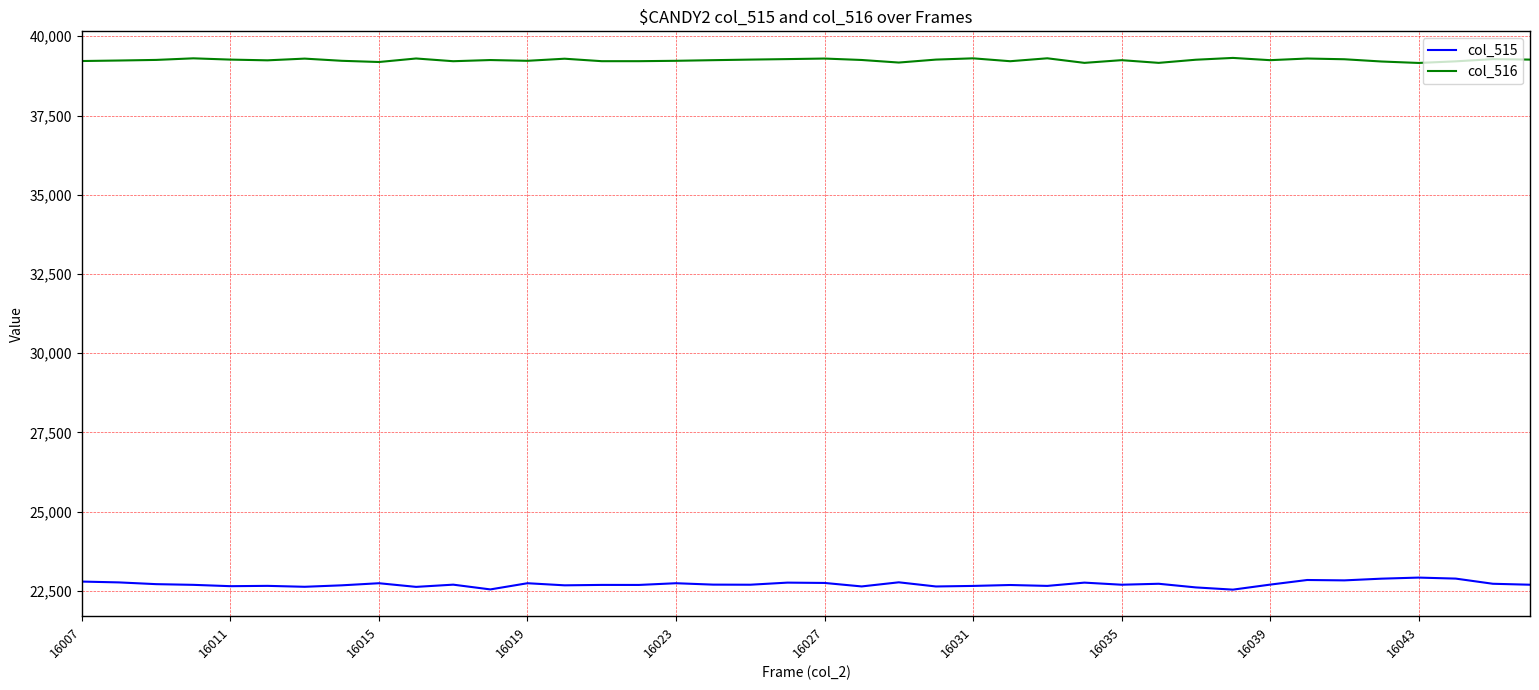

True or false: col_516 and col_515 cross at least once.

False